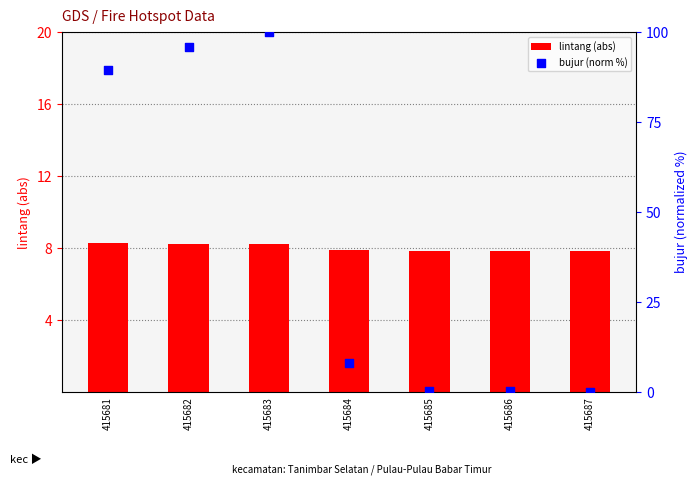

Which series has the widest spread of Y values?

bujur (norm %)